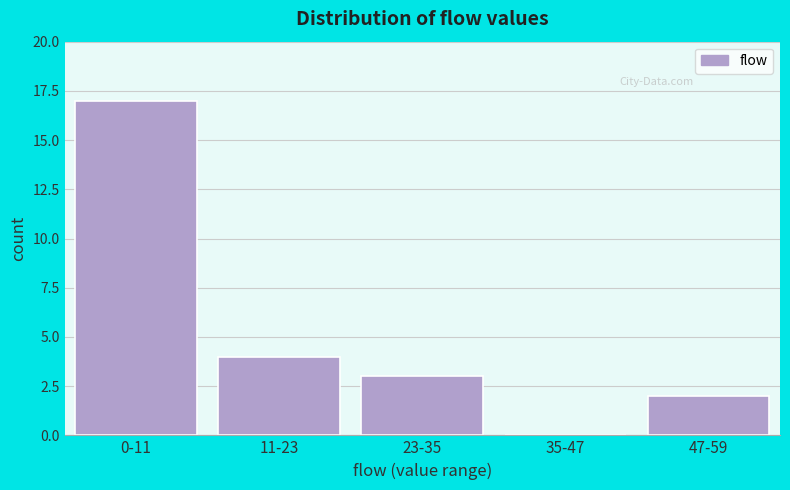

Reading left to right, list all the values displayed in this chart.

0-11=17	11-23=4	23-35=3	35-47=0	47-59=2